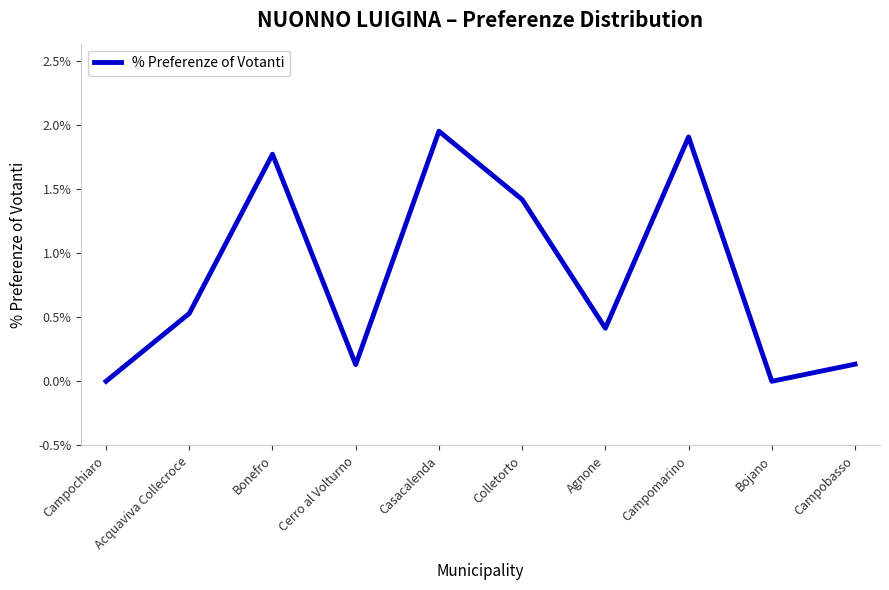

What is the change in value from Casacalenda to Bojano?

-2.0